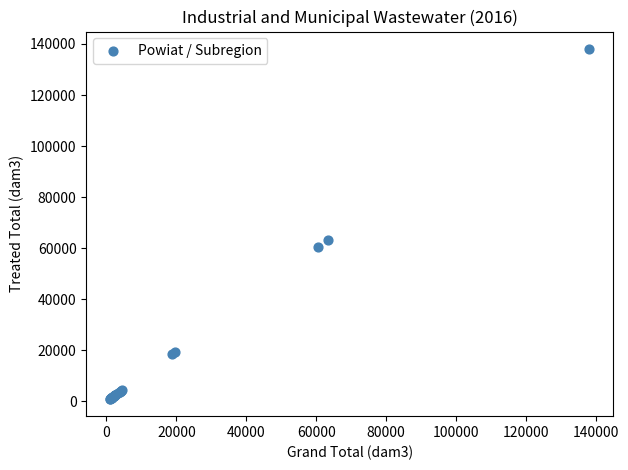

What Y value in the scatter plot is closest to 69552?

63362